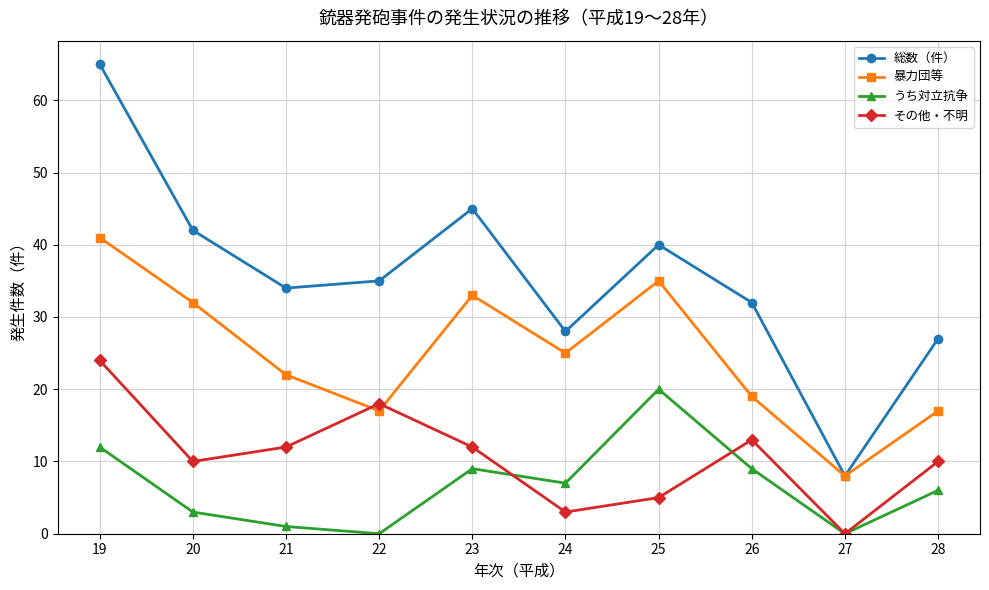

Is it true that 総数（件） equals 35 at 22?

True